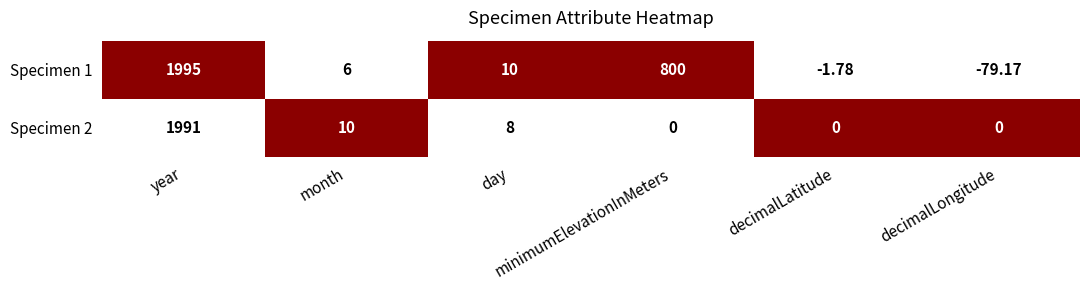

How many data points in Specimen 2 are less than 8?

3